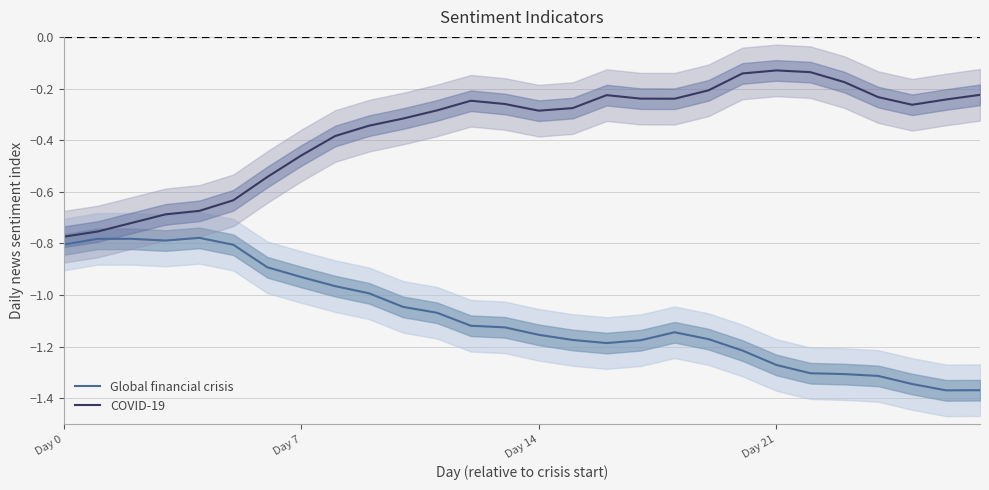

The value of Global financial crisis at 25 is -1.3. True or false?

True